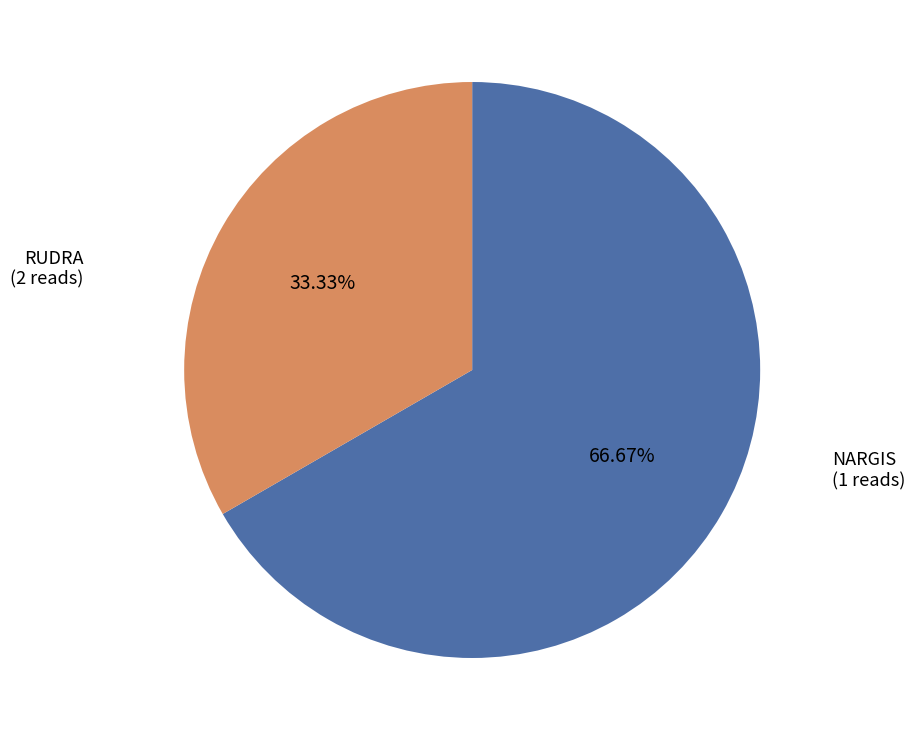

Does any single category account for the majority?

Yes